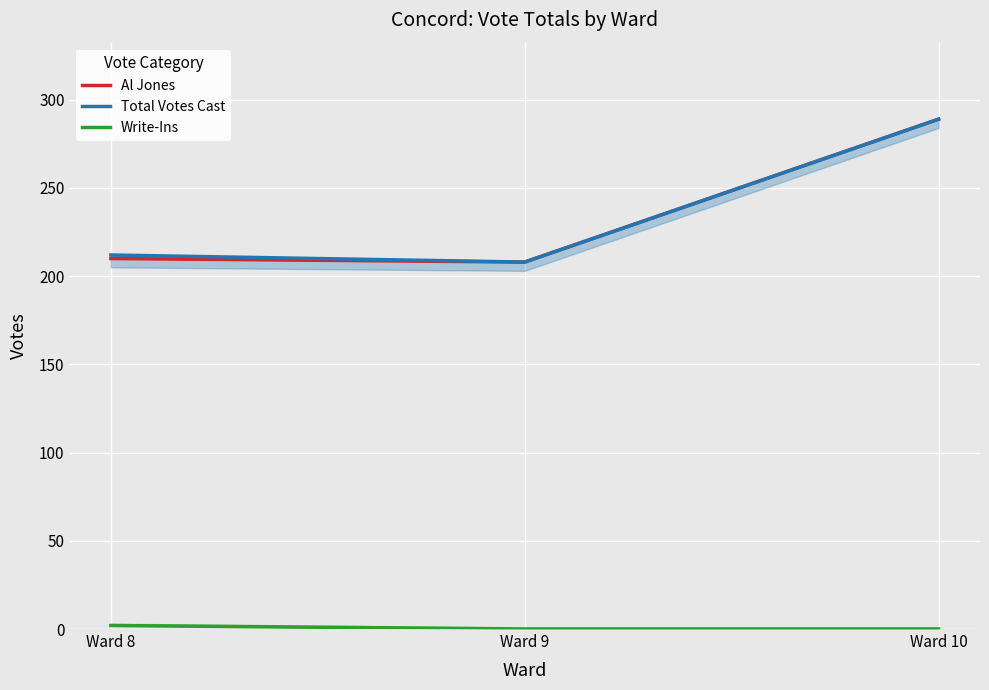

True or false: Total Votes Cast has a value of 140 at Ward 8.

False